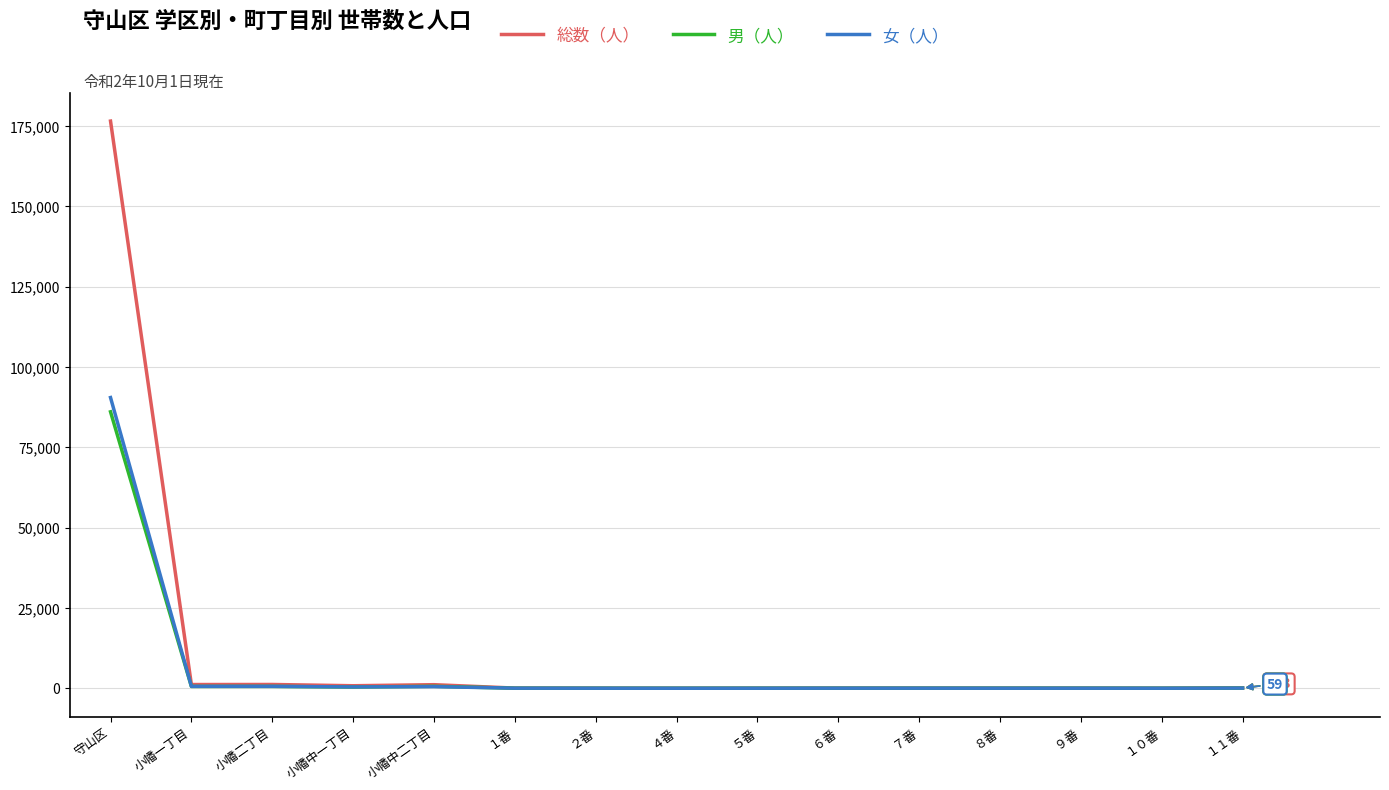

What is the total value across all series at 守山区?

353024